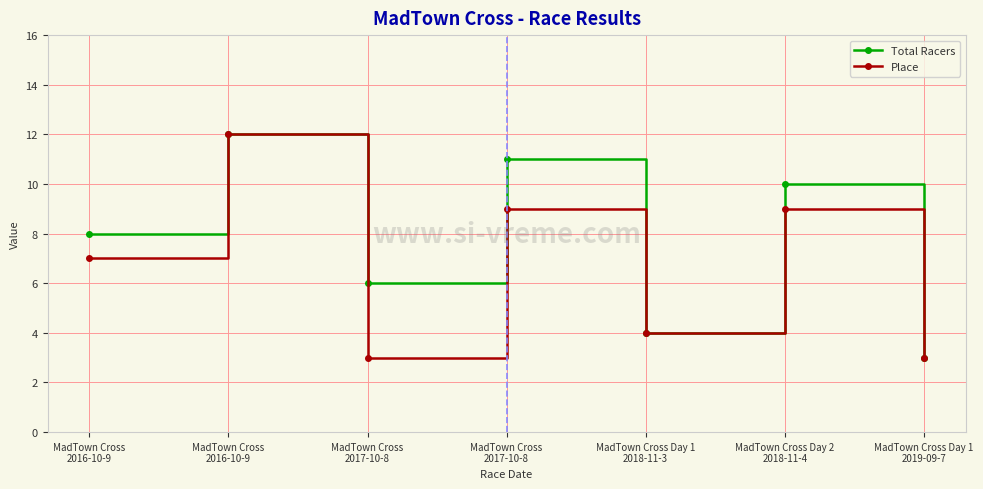

How many data points does each series have?

7